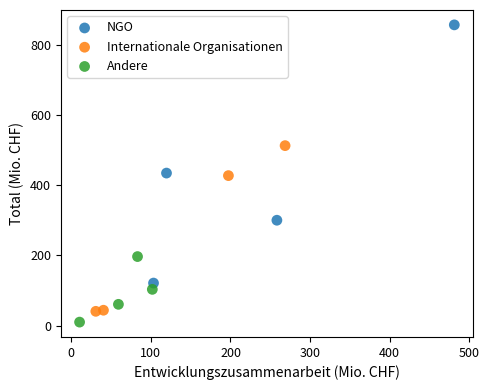

What are all the series names shown in the legend?

NGO, Internationale Organisationen, Andere